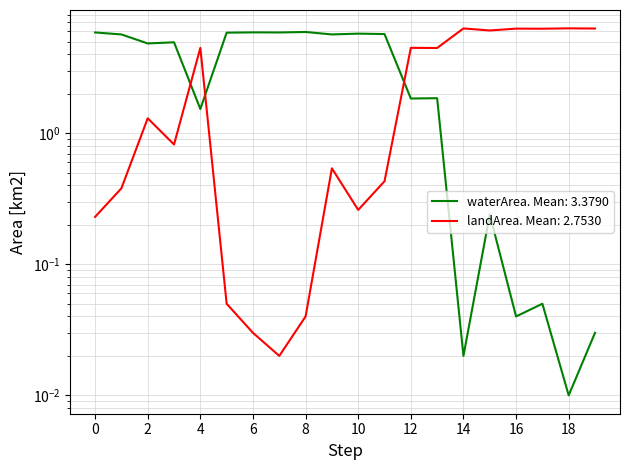

What is the value of the waterArea point at the 8th from the left?

5.9